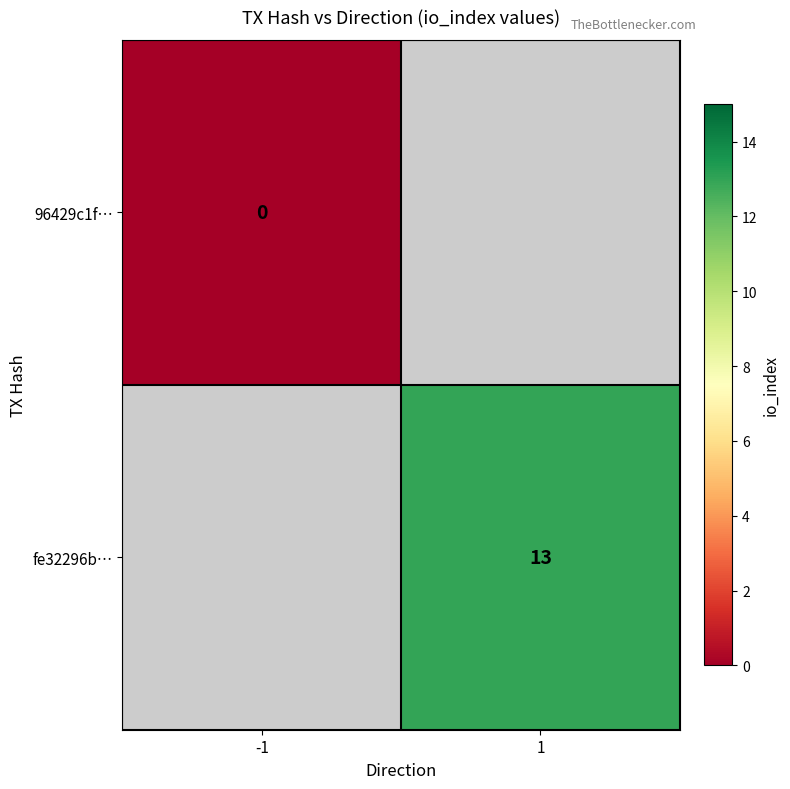

The fe32296b… series shows 13 at 1. True or false?

True